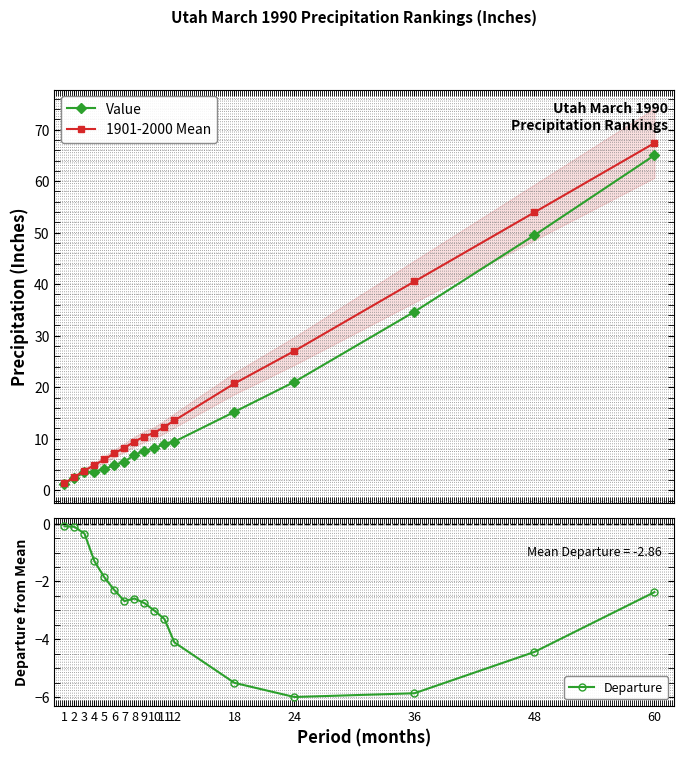

Is the value of 1901-2000 Mean at 18 greater than the value of Value at 6?

Yes